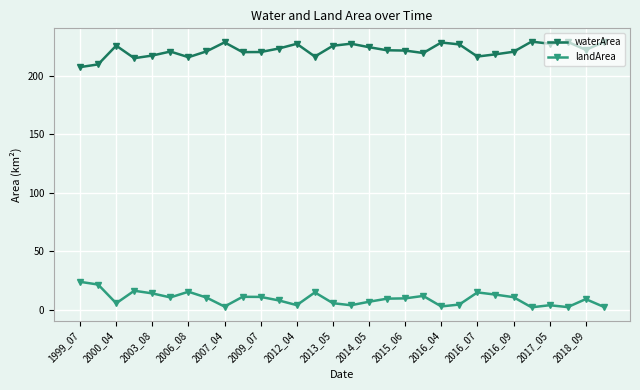

List the series in order of their overall mean, highest first.

waterArea, landArea